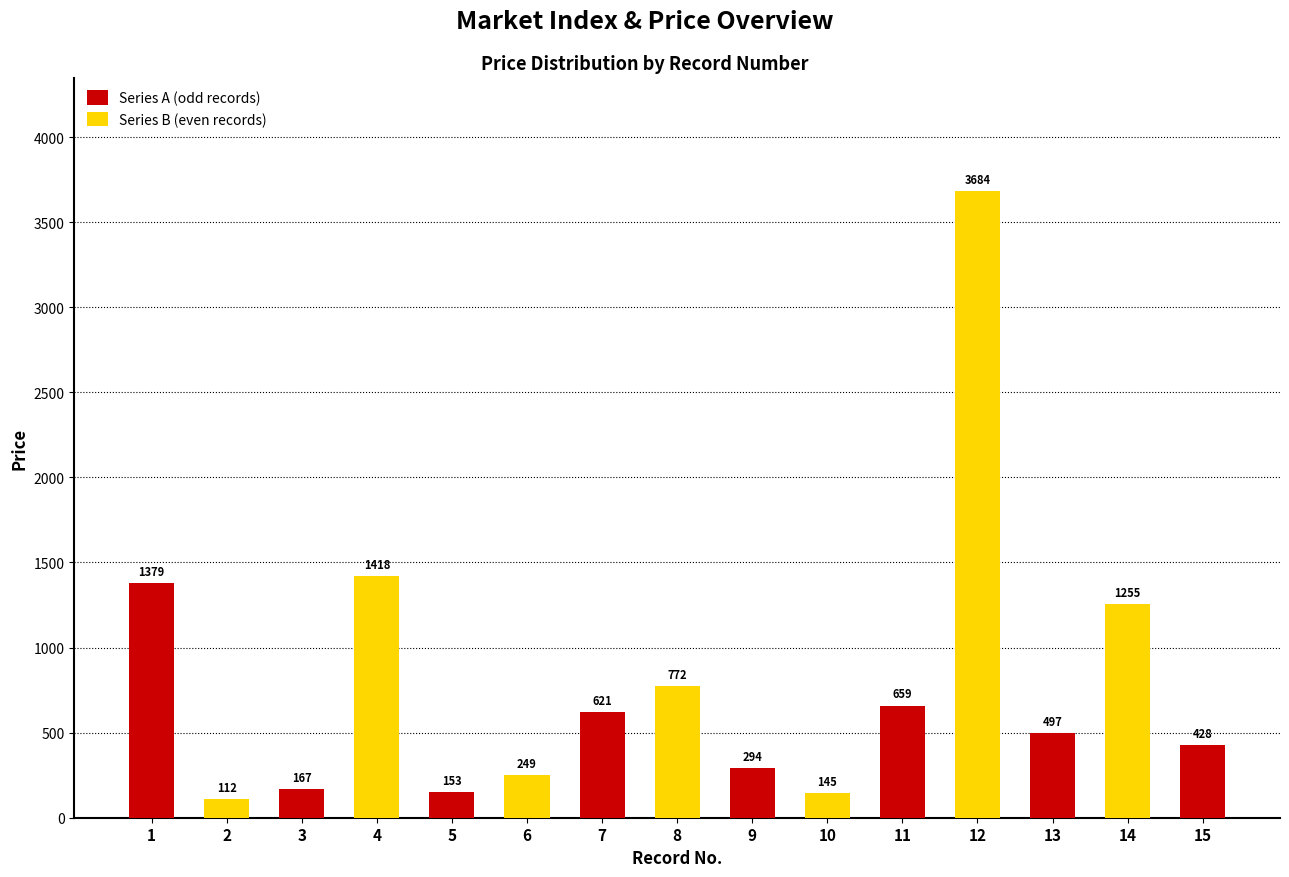

At how many categories does at least one series exceed 3129?

1